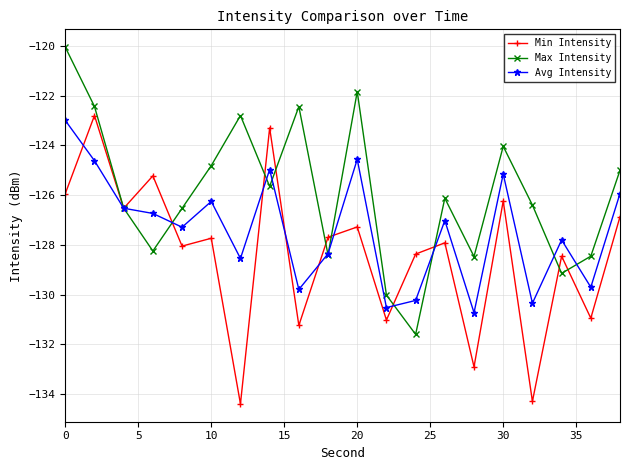

List the series in order of their overall mean, highest first.

Max Intensity, Avg Intensity, Min Intensity